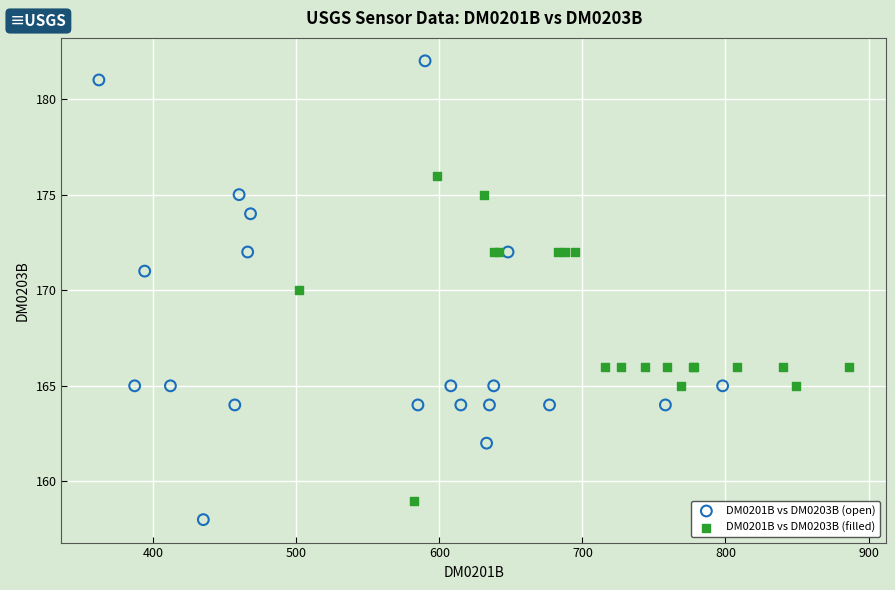

Which series has the widest spread of Y values?

DM0201B vs DM0203B (open)